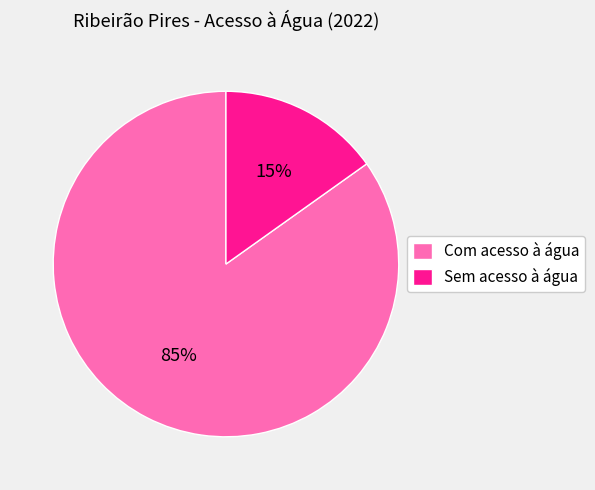

To the nearest percent, what is the combined percentage of Sem acesso à água and Com acesso à água?

100%